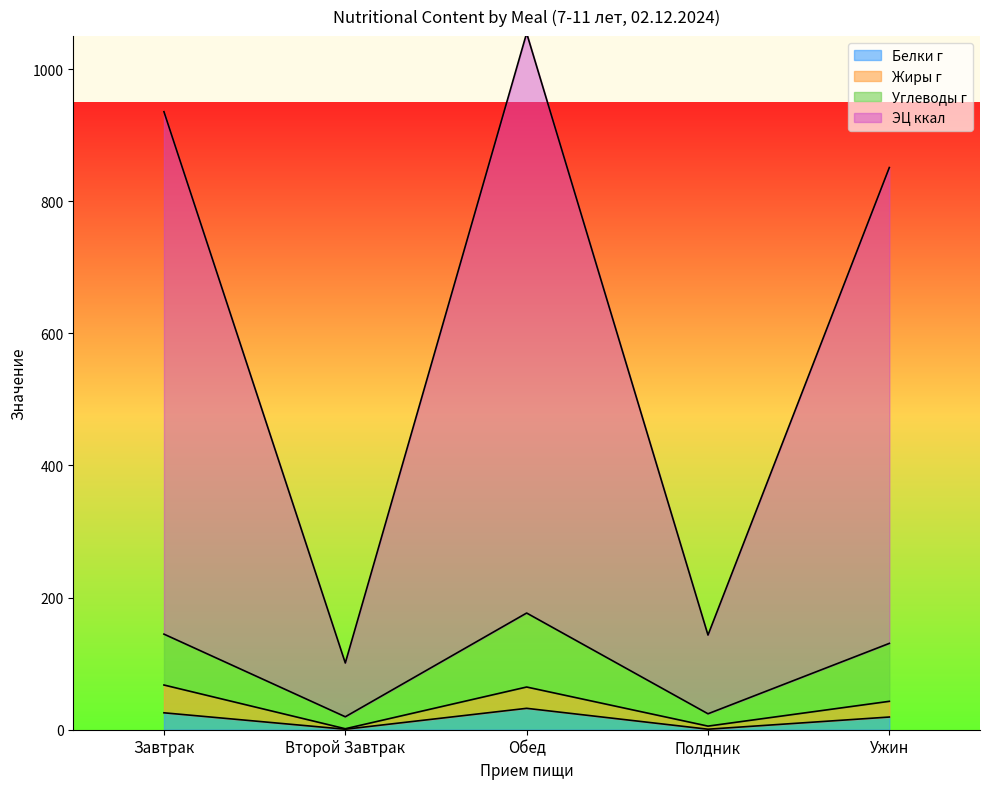

Which series has the largest total across all categories?

ЭЦ ккал